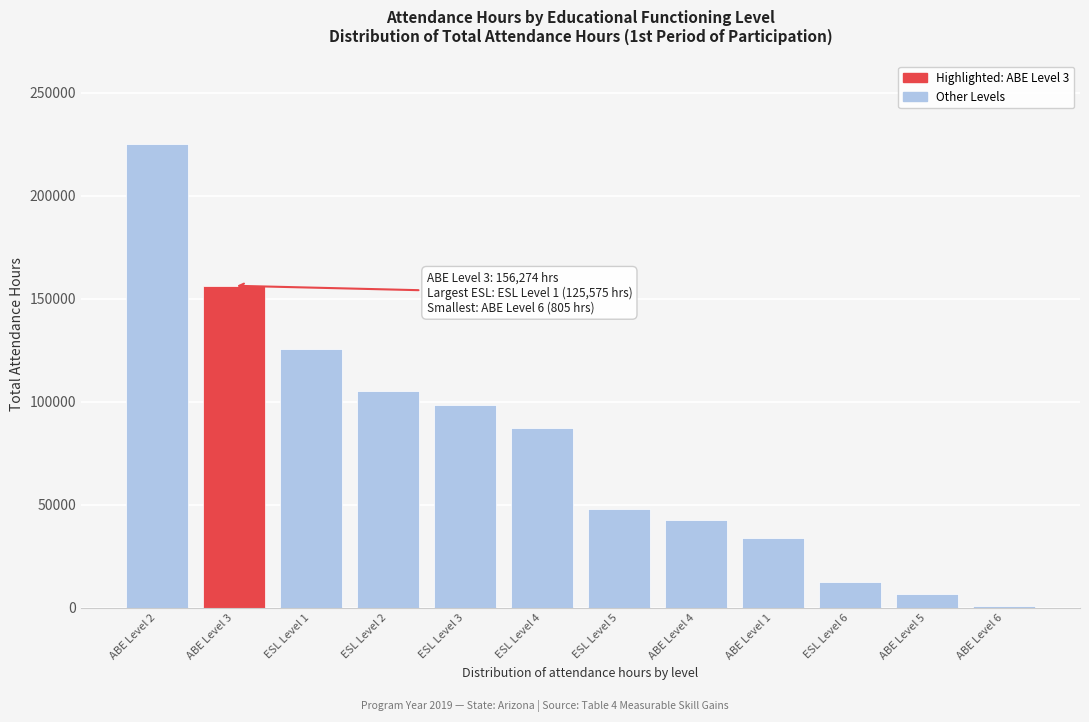

Reading right to left, transcribe all the data shown in this chart.

ABE Level 6=805	ABE Level 5=6709	ESL Level 6=12541	ABE Level 1=33800	ABE Level 4=42563	ESL Level 5=48018	ESL Level 4=87015	ESL Level 3=98199	ESL Level 2=105085	ESL Level 1=125575	ABE Level 3=156274	ABE Level 2=224837